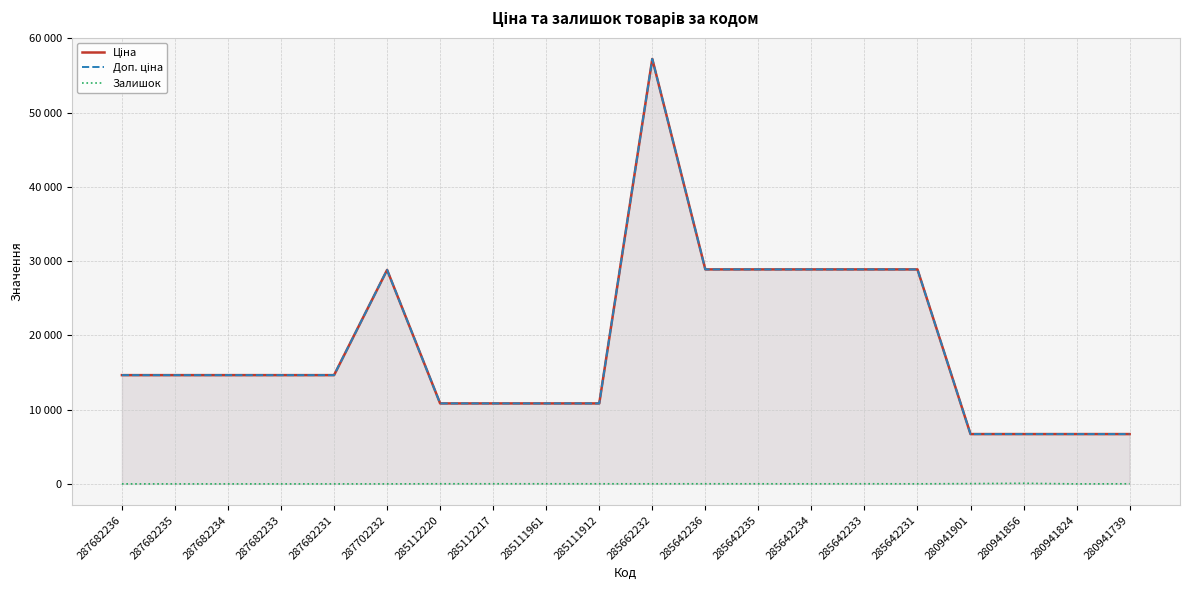

Reading right to left, what are all the values shown in this chart?

Ціна: 280941739=6710.2	280941824=6710.2	280941856=6710.2	280941901=6710.2	285642231=28890.3	285642233=28890.3	285642234=28890.3	285642235=28890.3	285642236=28890.3	285662232=57235.5	285111912=10840.1	285111961=10840.1	285112217=10840.1	285112220=10840.1	287702232=28821.8	287682231=14649.6	287682233=14649.6	287682234=14649.6	287682235=14649.6	287682236=14649.6
Доп. ціна: 280941739=6710.2	280941824=6710.2	280941856=6710.2	280941901=6710.2	285642231=28890.3	285642233=28890.3	285642234=28890.3	285642235=28890.3	285642236=28890.3	285662232=57235.5	285111912=10840.1	285111961=10840.1	285112217=10840.1	285112220=10840.1	287702232=28821.8	287682231=14649.6	287682233=14649.6	287682234=14649.6	287682235=14649.6	287682236=14649.6
Залишок: 280941739=14.0	280941824=0.0	280941856=81.0	280941901=38.0	285642231=10.0	285642233=18.0	285642234=10.0	285642235=14.0	285642236=17.0	285662232=13.0	285111912=15.0	285111961=17.0	285112217=17.0	285112220=17.0	287702232=1.0	287682231=1.0	287682233=0.0	287682234=0.0	287682235=0.0	287682236=0.0